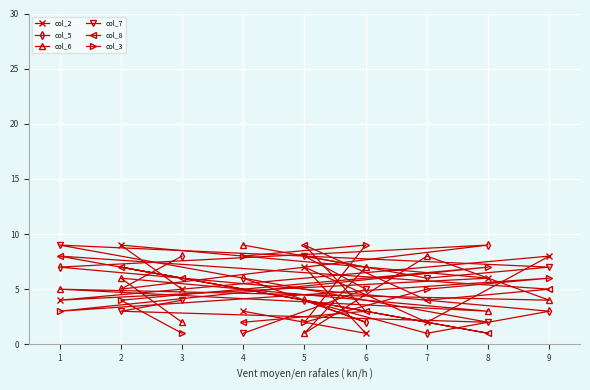

Rank the categories by col_2 value from lowest to highest.

6, 7, 4, 1, 3, 8, 5, 9, 2